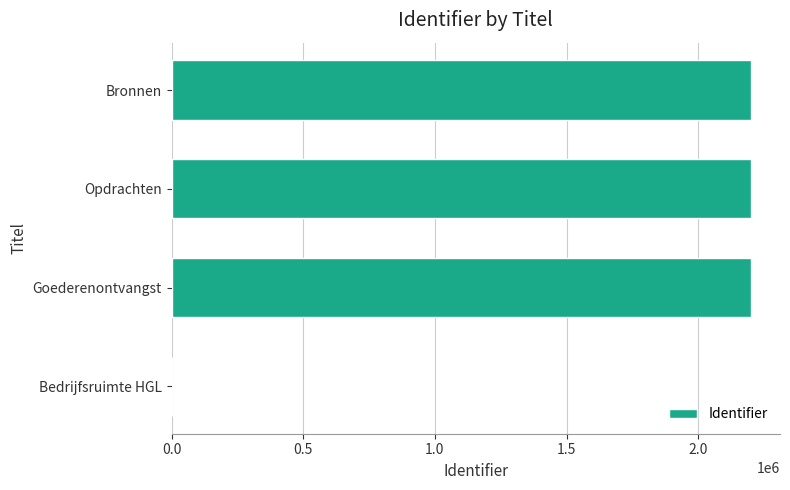

Is it true that the value at Goederenontvangst is 2200655?

True